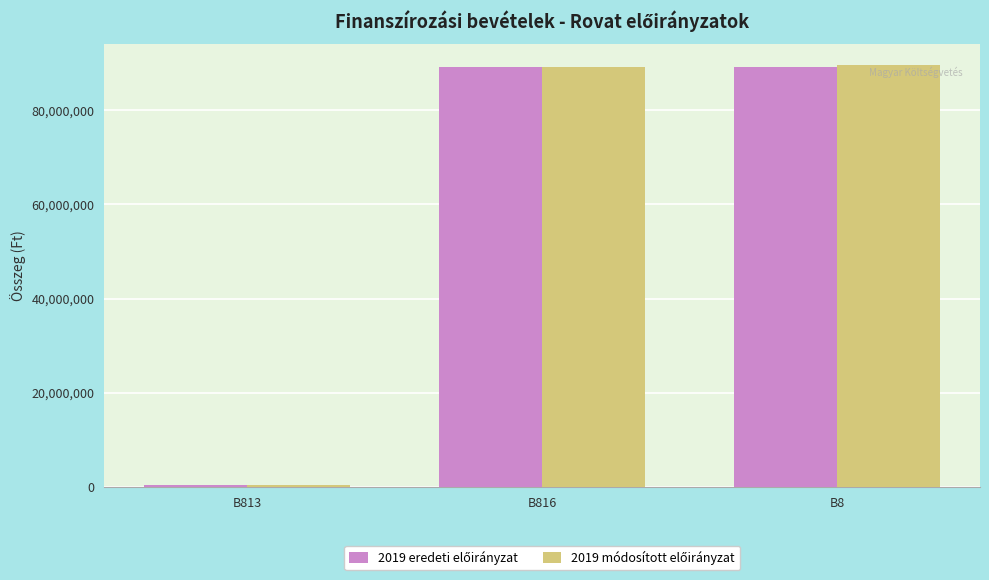

Which label corresponds to the smallest value in the chart?

B813